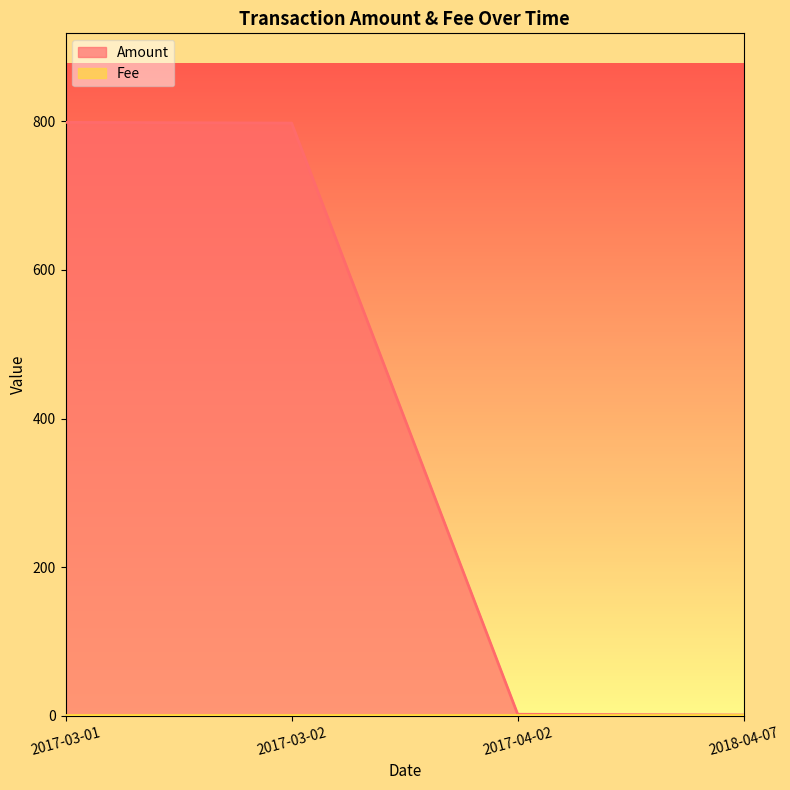

Which series has the largest total across all categories?

Amount